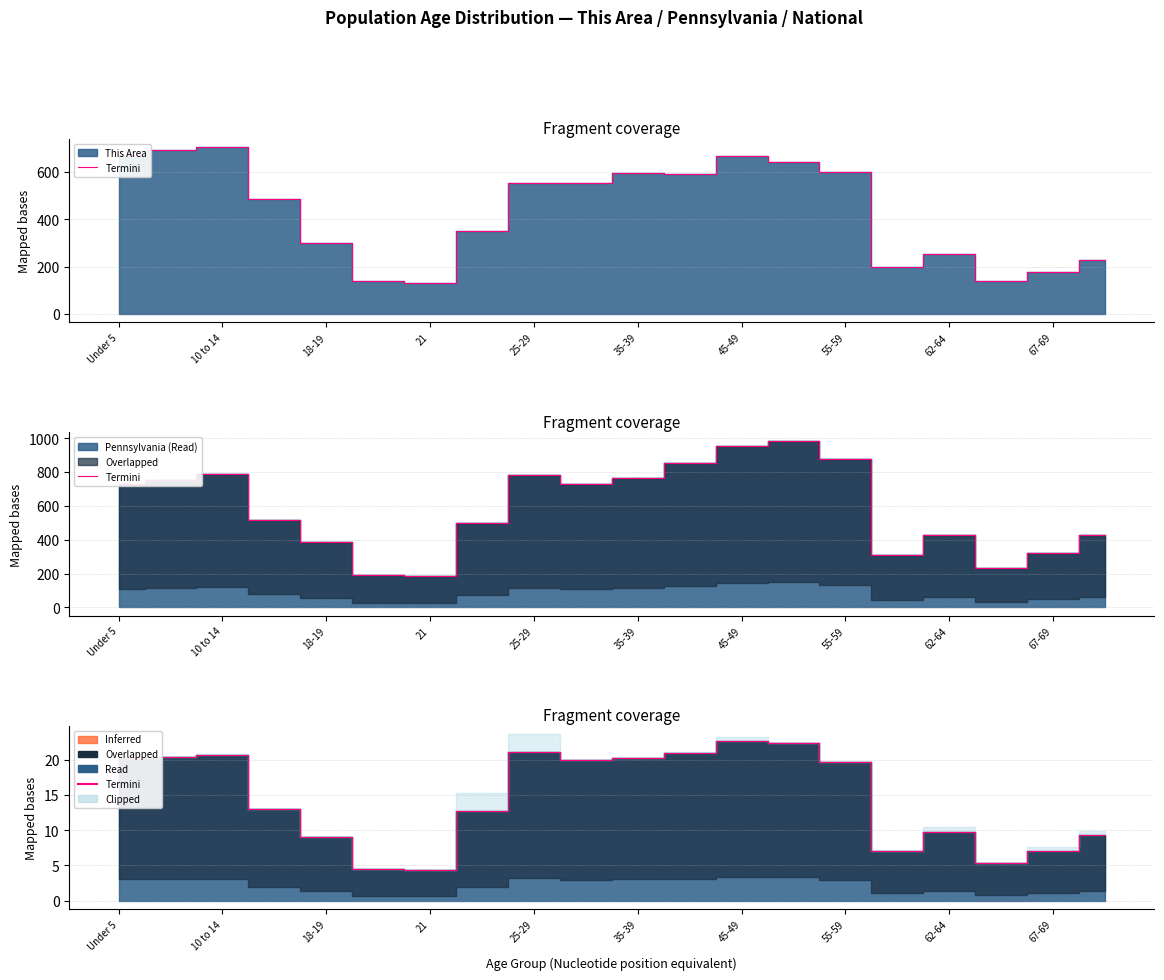

At which label is the value closest to 13?

21